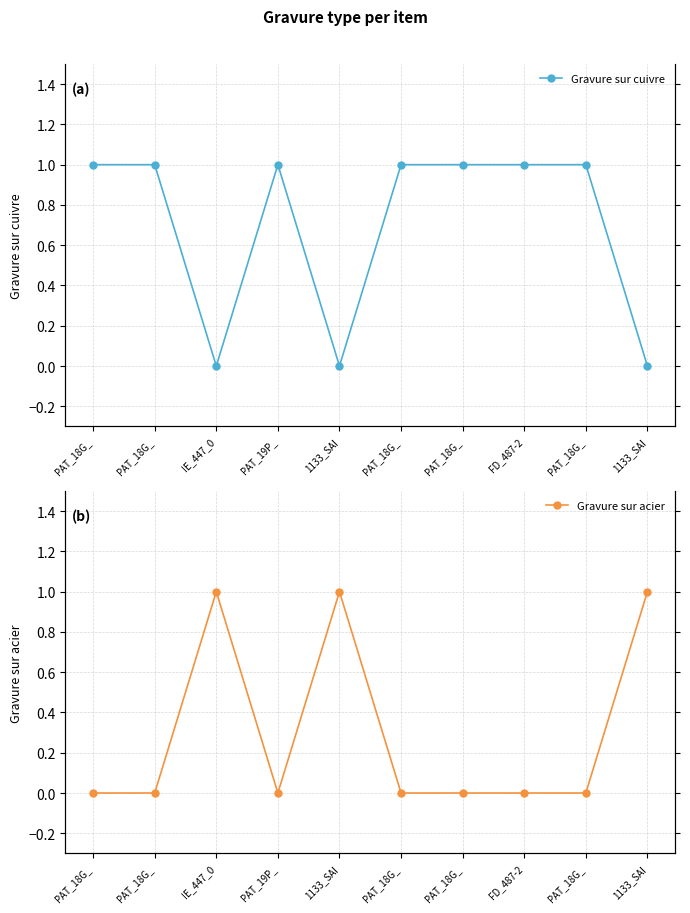

Reading left to right, transcribe all the data shown in this chart.

Gravure sur cuivre: PAT_18G_=1	PAT_18G_=1	IE_447_0=0	PAT_19P_=1	1133_SAI=0	PAT_18G_=1	PAT_18G_=1	FD_487-2=1	PAT_18G_=1	1133_SAI=0
Gravure sur acier: PAT_18G_=0	PAT_18G_=0	IE_447_0=1	PAT_19P_=0	1133_SAI=1	PAT_18G_=0	PAT_18G_=0	FD_487-2=0	PAT_18G_=0	1133_SAI=1